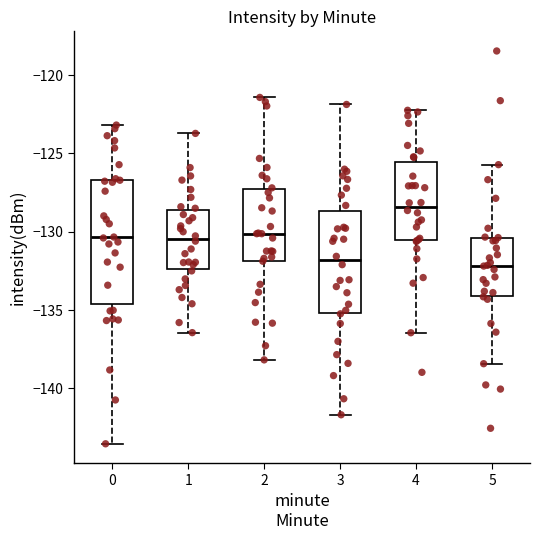

Where is the lower edge of the box at x = 4 on the y-axis? The values are not printed on the chart, so give them approximately, as read against the axis.

-130.5